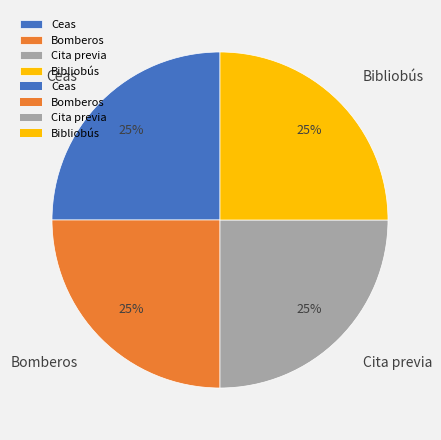

What is the ratio of the value at Ceas to the value at Bomberos?

1.0